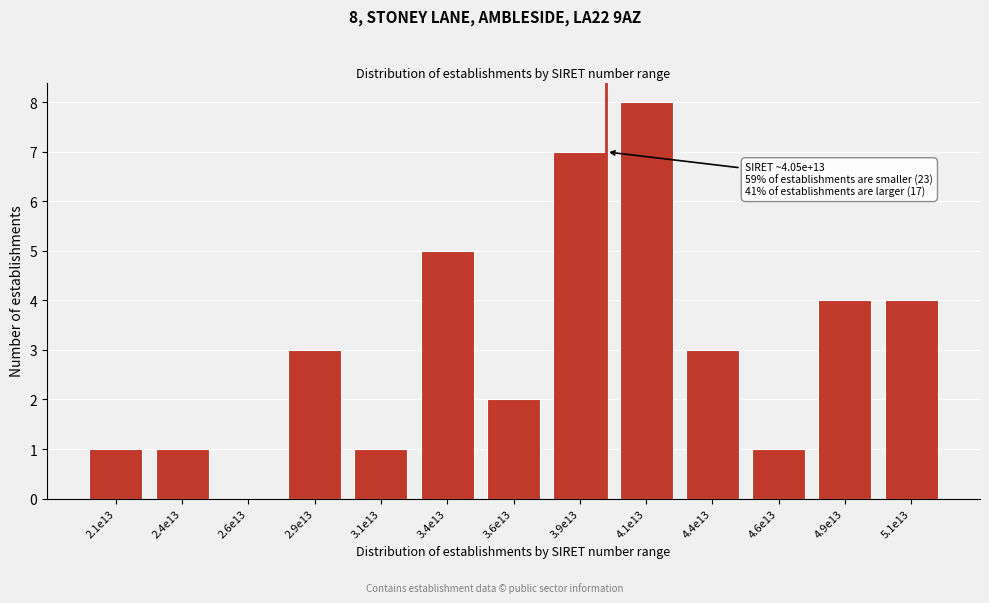

Reading left to right, extract all data points from this chart.

2.1e13=1	2.4e13=1	2.6e13=0	2.9e13=3	3.1e13=1	3.4e13=5	3.6e13=2	3.9e13=7	4.1e13=8	4.4e13=3	4.6e13=1	4.9e13=4	5.1e13=4